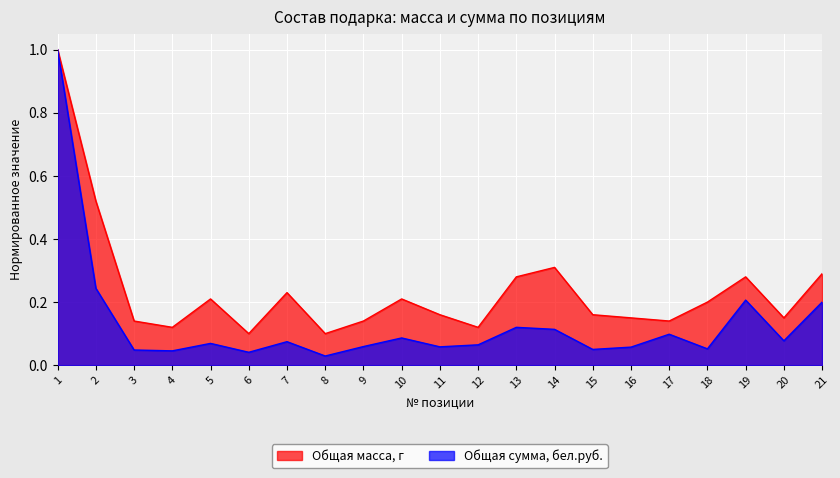

Which series has the largest range (max minus min)?

Общая сумма, бел.руб.